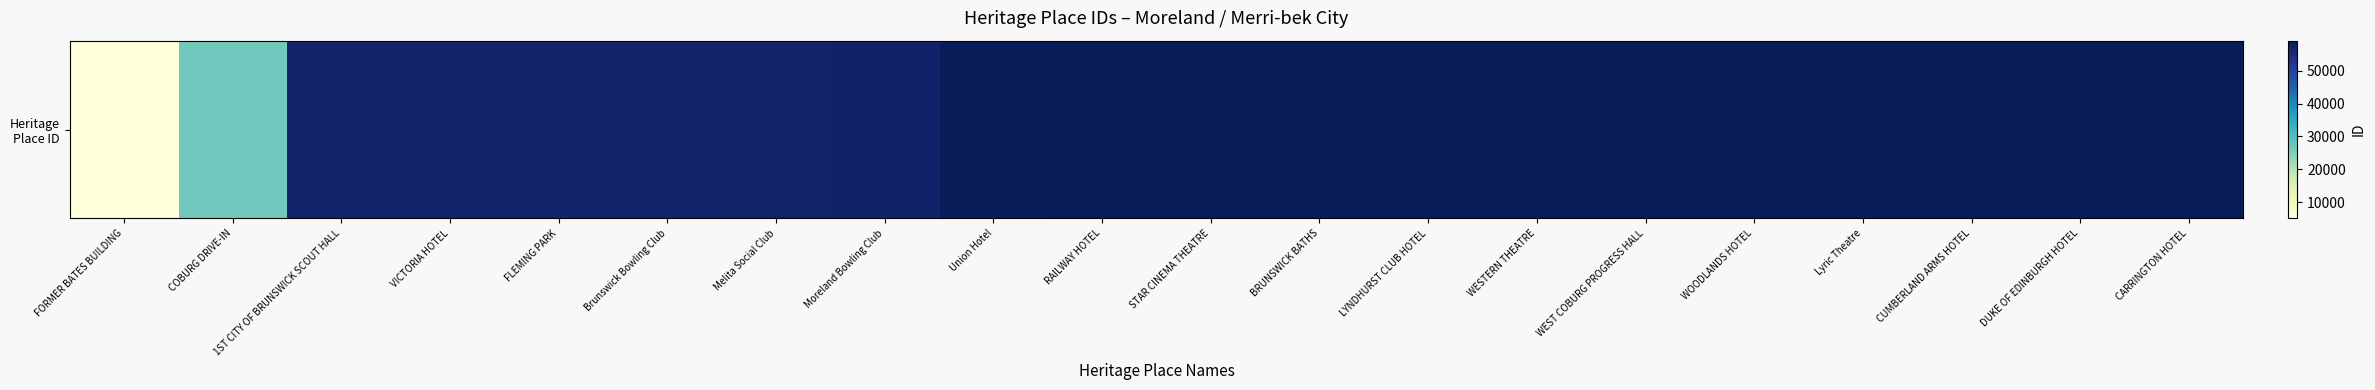

True or false: the data shows 56661 at Brunswick Bowling Club.

True